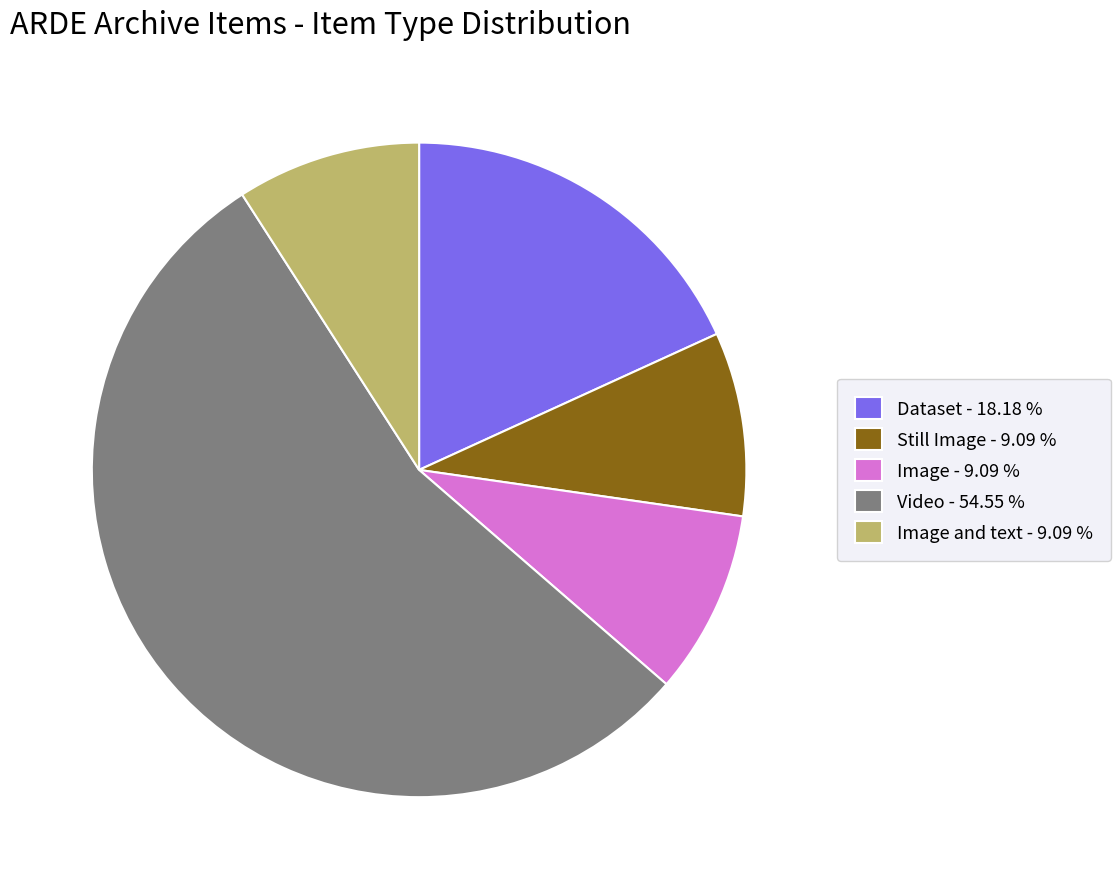

Which category has the biggest portion of the pie?

Video - 54.55 %